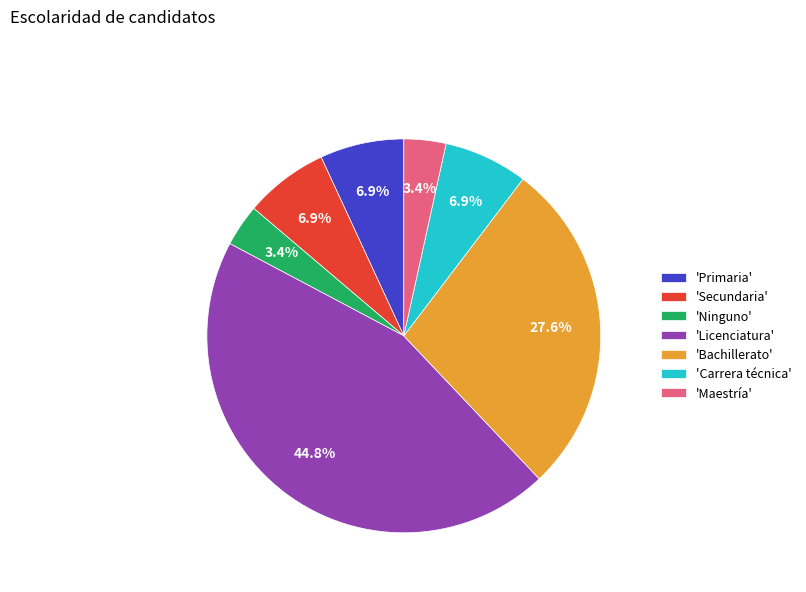

What is the largest slice in the pie chart?

'Licenciatura'